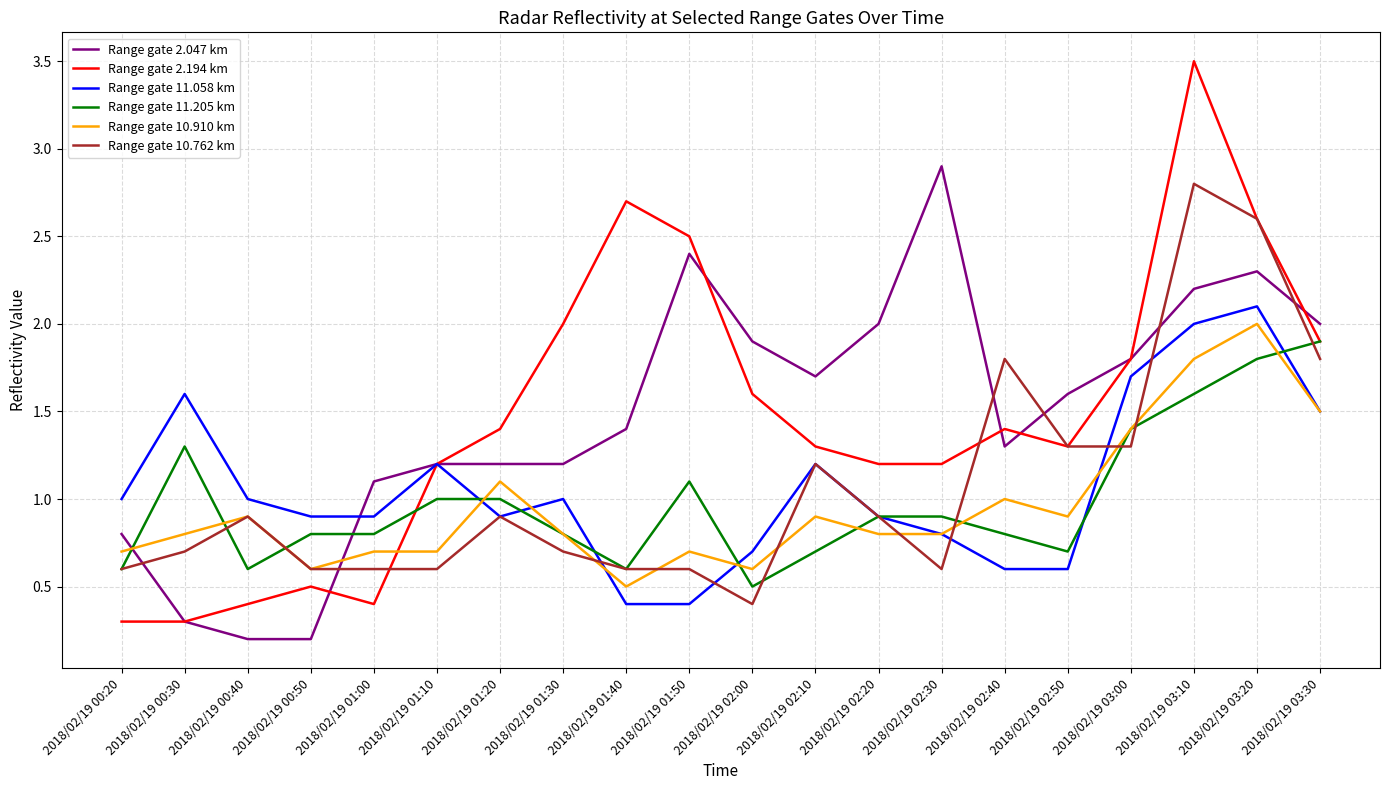

Reading left to right, extract all data points from this chart.

Range gate 2.047 km: 0.8	0.3	0.2	0.2	1.1	1.2	1.2	1.2	1.4	2.4	1.9	1.7	2.0	2.9	1.3	1.6	1.8	2.2	2.3	2.0
Range gate 2.194 km: 0.3	0.3	0.4	0.5	0.4	1.2	1.4	2.0	2.7	2.5	1.6	1.3	1.2	1.2	1.4	1.3	1.8	3.5	2.6	1.9
Range gate 11.058 km: 1.0	1.6	1.0	0.9	0.9	1.2	0.9	1.0	0.4	0.4	0.7	1.2	0.9	0.8	0.6	0.6	1.7	2.0	2.1	1.5
Range gate 11.205 km: 0.6	1.3	0.6	0.8	0.8	1.0	1.0	0.8	0.6	1.1	0.5	0.7	0.9	0.9	0.8	0.7	1.4	1.6	1.8	1.9
Range gate 10.910 km: 0.7	0.8	0.9	0.6	0.7	0.7	1.1	0.8	0.5	0.7	0.6	0.9	0.8	0.8	1.0	0.9	1.4	1.8	2.0	1.5
Range gate 10.762 km: 0.6	0.7	0.9	0.6	0.6	0.6	0.9	0.7	0.6	0.6	0.4	1.2	0.9	0.6	1.8	1.3	1.3	2.8	2.6	1.8